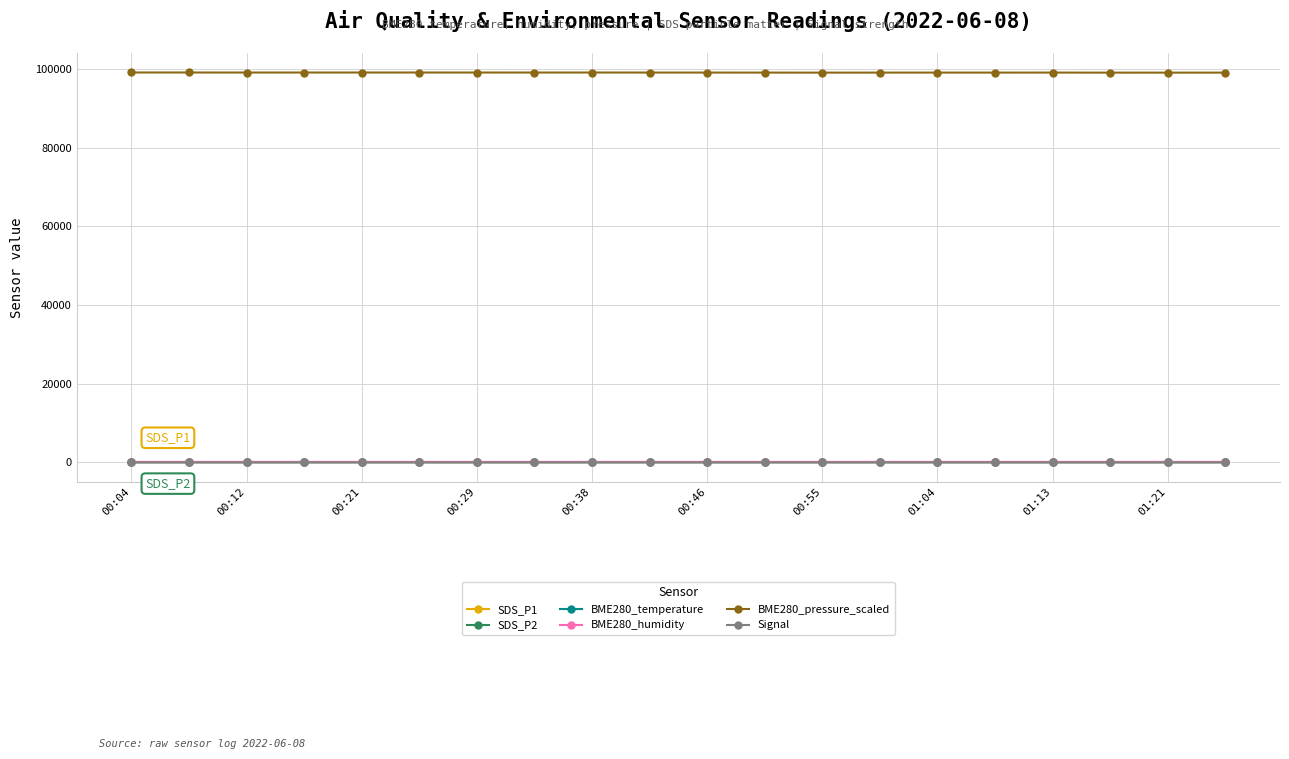

What is the greatest value displayed?

99144.2